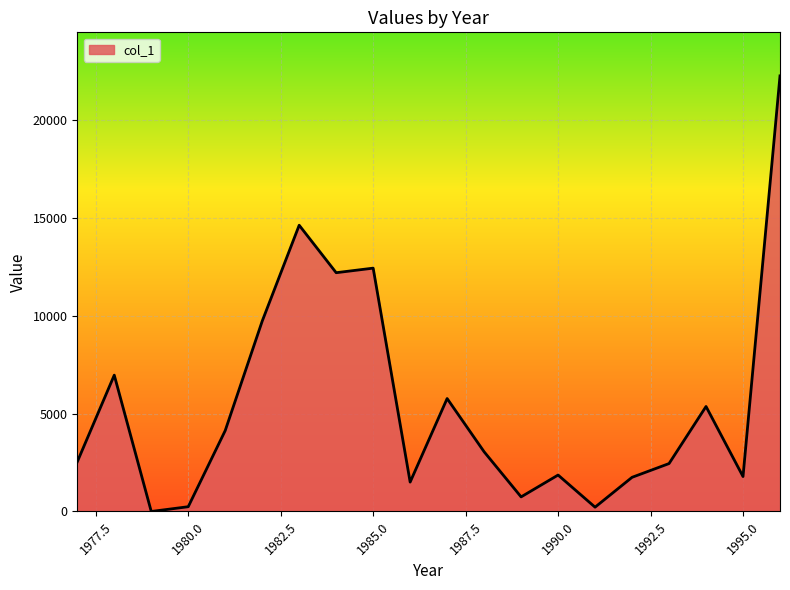

What is the sum of all values?

109685